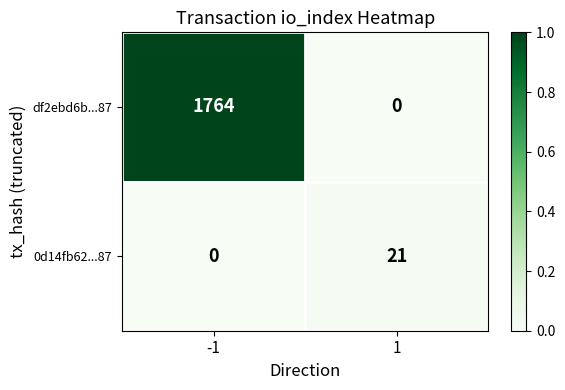

The value of df2ebd6b...87 at 1 is 736. True or false?

False